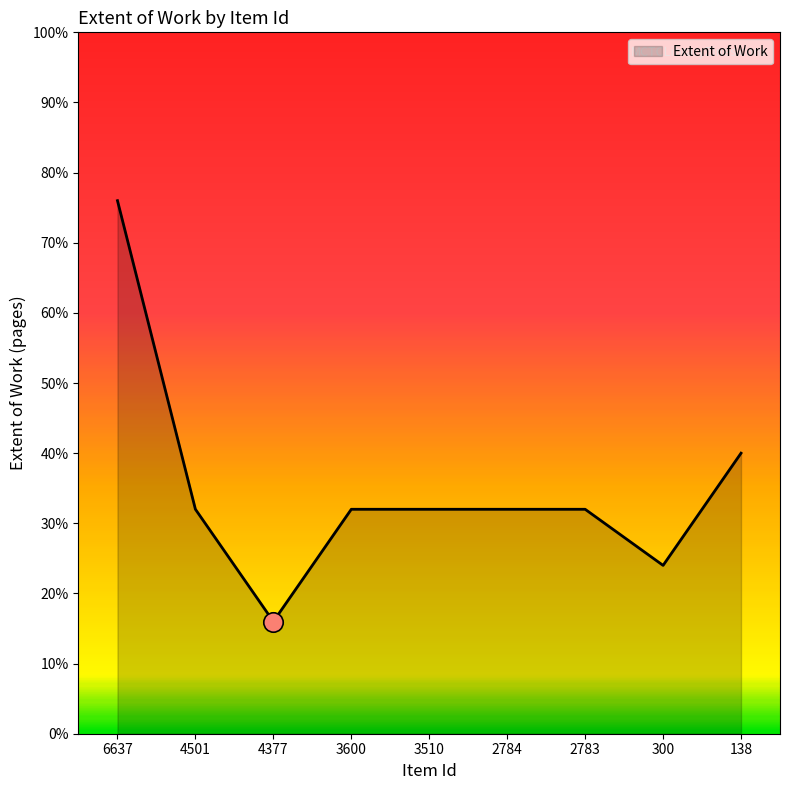

What value does the data have at 3600, to the nearest 10?

30